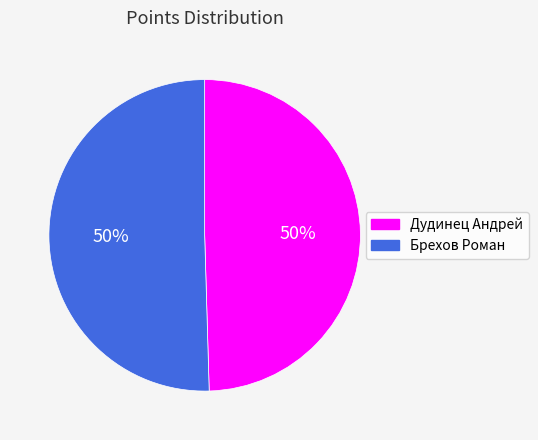

True or false: Брехов Роман accounts for 50% of the total.

True